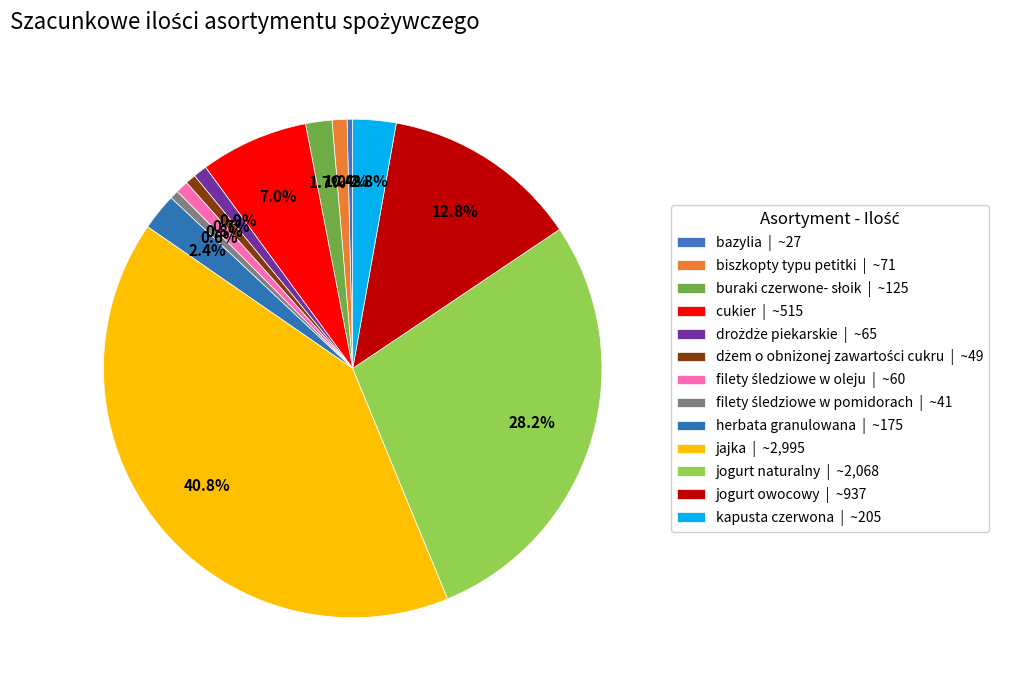

Rank the categories by value from lowest to highest.

bazylia, filety śledziowe w pomidorach, dżem o obniżonej zawartości cukru, filety śledziowe w oleju, drożdże piekarskie, biszkopty typu petitki, buraki czerwone- słoik, herbata granulowana, kapusta czerwona, cukier, jogurt owocowy, jogurt naturalny, jajka